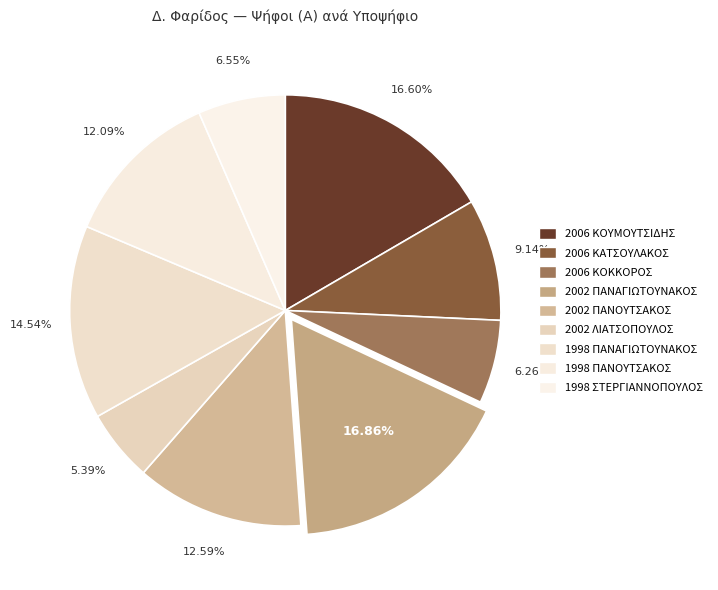

Rank the categories by value from highest to lowest.

2002 ΠΑΝΑΓΙΩΤΟΥΝΑΚΟΣ, 2006 ΚΟΥΜΟΥΤΣΙΔΗΣ, 1998 ΠΑΝΑΓΙΩΤΟΥΝΑΚΟΣ, 2002 ΠΑΝΟΥΤΣΑΚΟΣ, 1998 ΠΑΝΟΥΤΣΑΚΟΣ, 2006 ΚΑΤΣΟΥΛΑΚΟΣ, 1998 ΣΤΕΡΓΙΑΝΝΟΠΟΥΛΟΣ, 2006 ΚΟΚΚΟΡΟΣ, 2002 ΛΙΑΤΣΟΠΟΥΛΟΣ